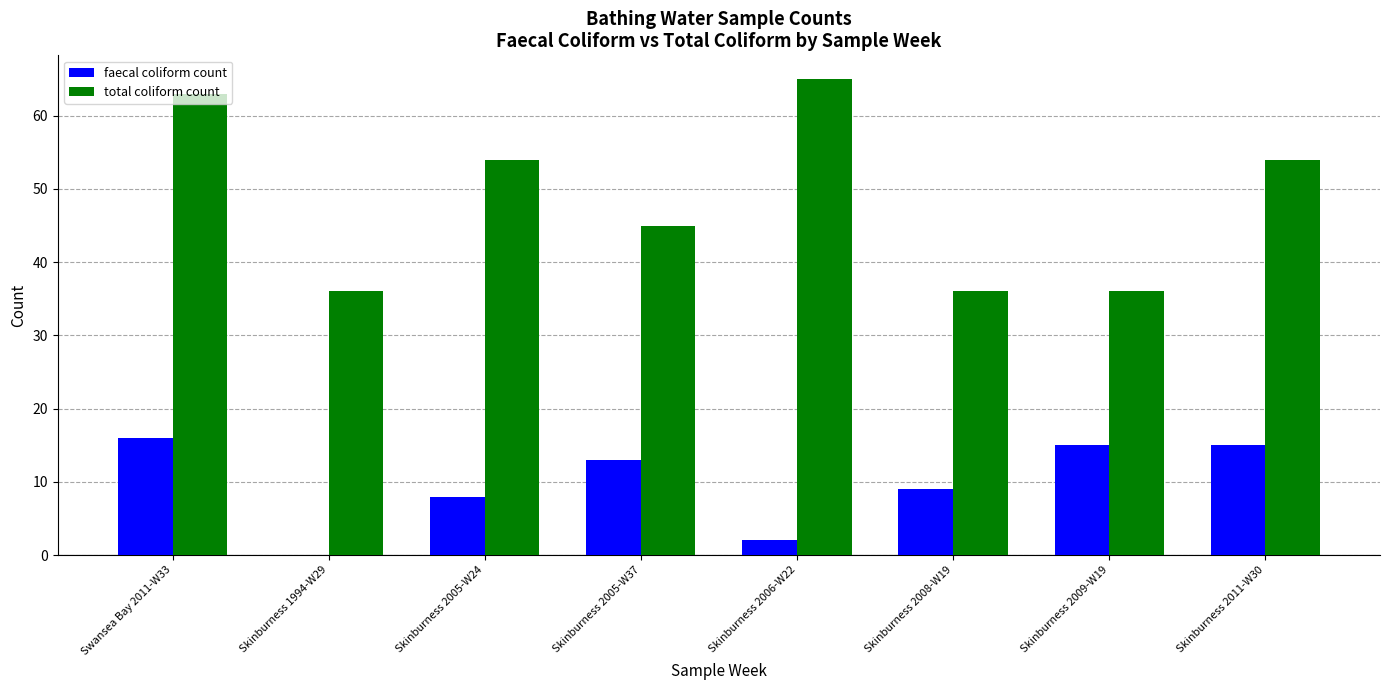

Which series has the largest total across all categories?

total coliform count